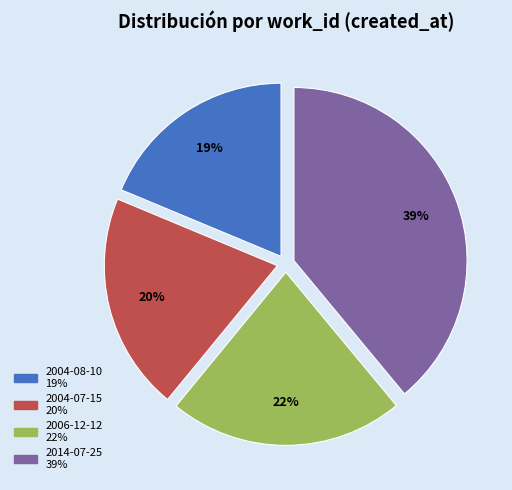

Does 2004-07-15 represent more than half of the total?

No